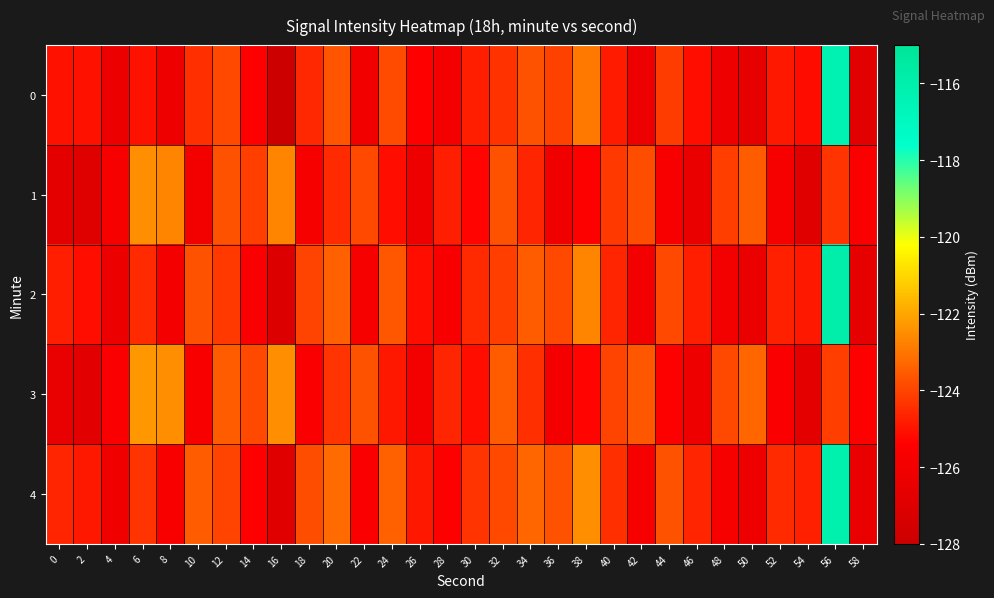

Reading right to left, extract all data points from this chart.

0: 58=-126.8	56=-116.3	54=-125.1	52=-124.9	50=-126.6	48=-126.2	46=-125.1	44=-124.1	42=-126.2	40=-124.8	38=-122.9	36=-124.0	34=-123.7	32=-124.4	30=-124.8	28=-125.9	26=-125.4	24=-123.9	22=-126.1	20=-123.6	18=-124.6	16=-127.9	14=-125.4	12=-123.9	10=-124.4	8=-126.2	6=-125.0	4=-126.3	2=-125.0	0=-125.0
1: 58=-125.6	56=-124.3	54=-126.9	52=-125.8	50=-123.5	48=-124.1	46=-126.4	44=-125.7	42=-123.8	40=-124.2	38=-125.5	36=-126.1	34=-124.6	32=-123.7	30=-125.3	28=-124.8	26=-126.2	24=-125.1	22=-123.9	20=-124.5	18=-125.8	16=-122.7	14=-124.1	12=-123.7	10=-126.0	8=-122.7	6=-122.5	4=-125.9	2=-127.0	0=-126.7
2: 58=-126.6	56=-115.9	54=-124.9	52=-124.7	50=-126.4	48=-126.0	46=-124.8	44=-123.9	42=-126.0	40=-124.6	38=-122.7	36=-123.9	34=-123.5	32=-124.1	30=-124.5	28=-125.7	26=-125.1	24=-123.6	22=-125.8	20=-123.4	18=-124.0	16=-127.1	14=-125.6	12=-124.2	10=-123.7	8=-125.9	6=-124.5	4=-126.3	2=-125.1	0=-124.8
3: 58=-125.4	56=-124.1	54=-126.7	52=-125.6	50=-123.3	48=-123.9	46=-126.2	44=-125.5	42=-123.6	40=-124.0	38=-125.3	36=-125.9	34=-124.4	32=-123.5	30=-125.1	28=-124.6	26=-126.0	24=-124.9	22=-123.7	20=-124.3	18=-125.6	16=-122.5	14=-123.9	12=-123.5	10=-125.7	8=-122.5	6=-122.3	4=-125.6	2=-126.8	0=-126.5
4: 58=-126.4	56=-116.1	54=-124.7	52=-124.5	50=-126.2	48=-125.8	46=-124.6	44=-123.7	42=-125.8	40=-124.4	38=-122.5	36=-123.7	34=-123.3	32=-123.9	30=-124.3	28=-125.5	26=-124.9	24=-123.4	22=-125.6	20=-123.2	18=-123.8	16=-126.9	14=-125.4	12=-124.0	10=-123.5	8=-125.7	6=-124.3	4=-126.1	2=-124.9	0=-124.6